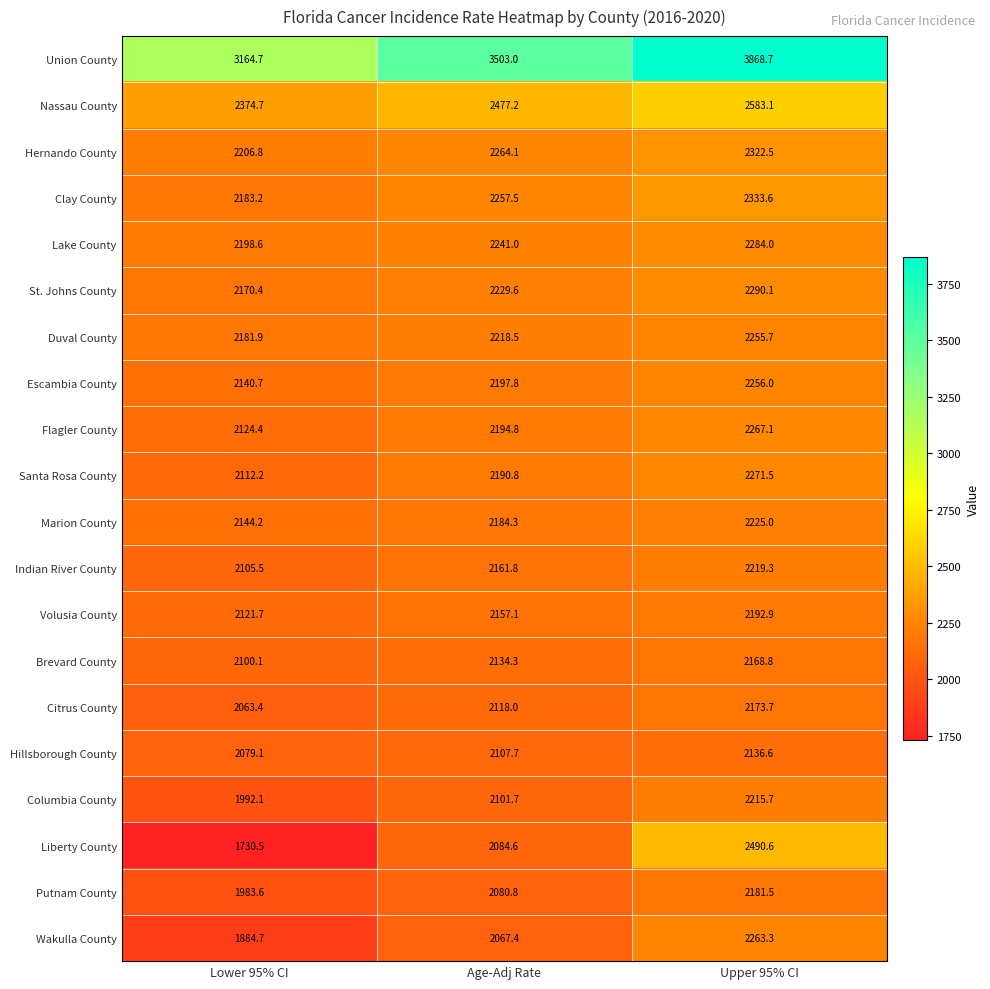

The value of Wakulla County at Age-Adj Rate is 2067.4. True or false?

True